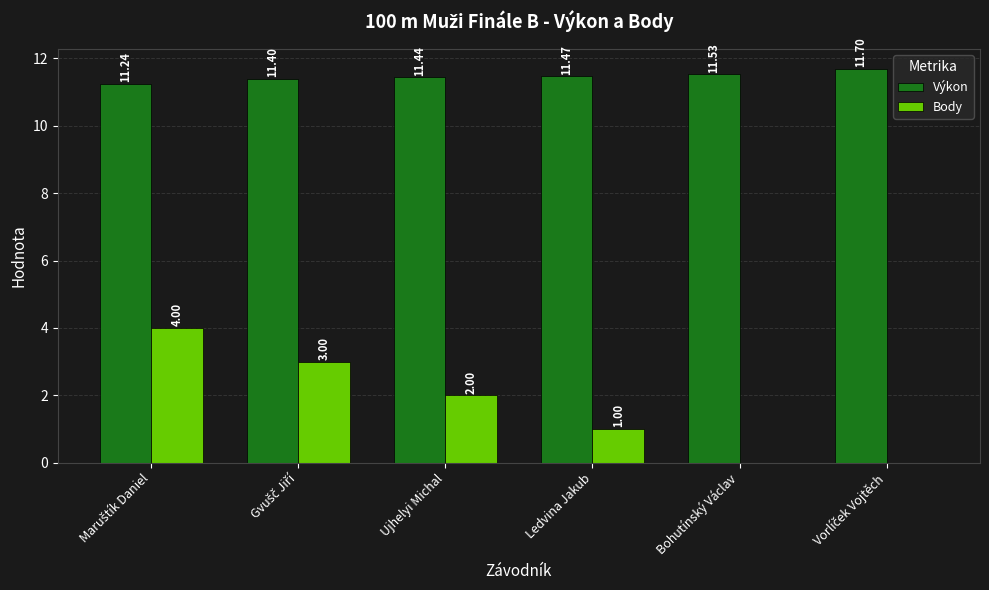

At which label is Body closest to 2?

Ujhelyi Michal